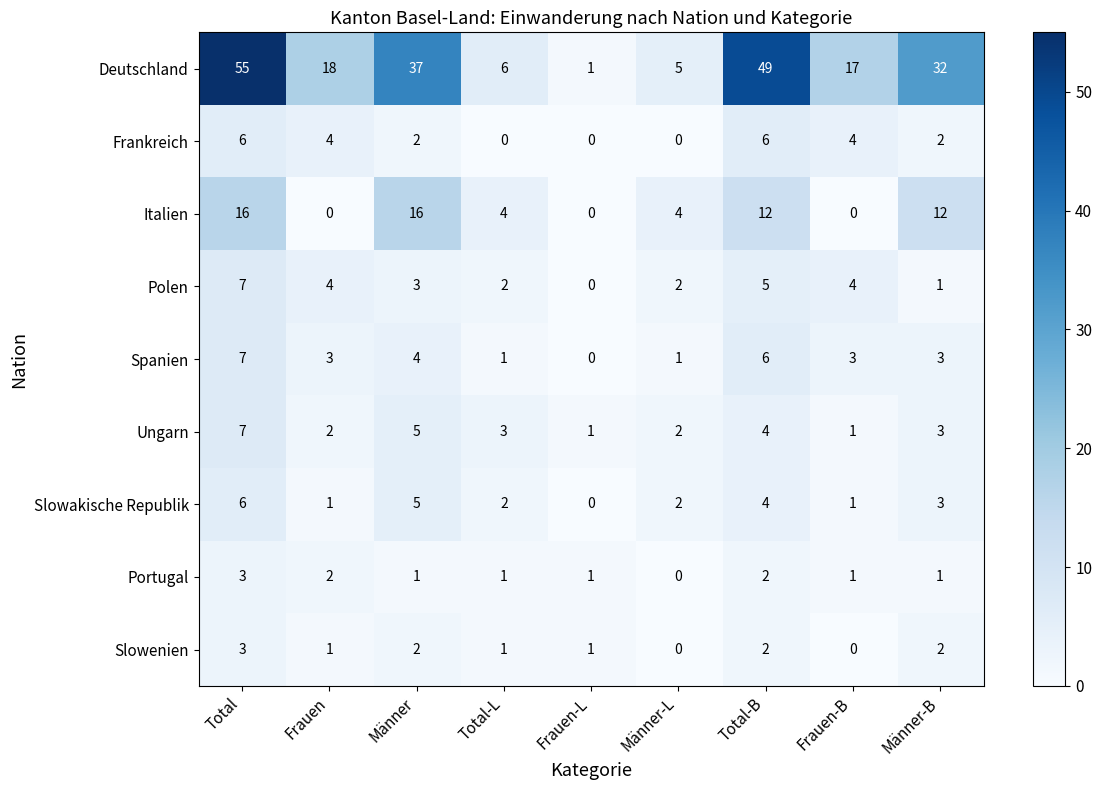

The value of Deutschland at Männer-L is 7. True or false?

False